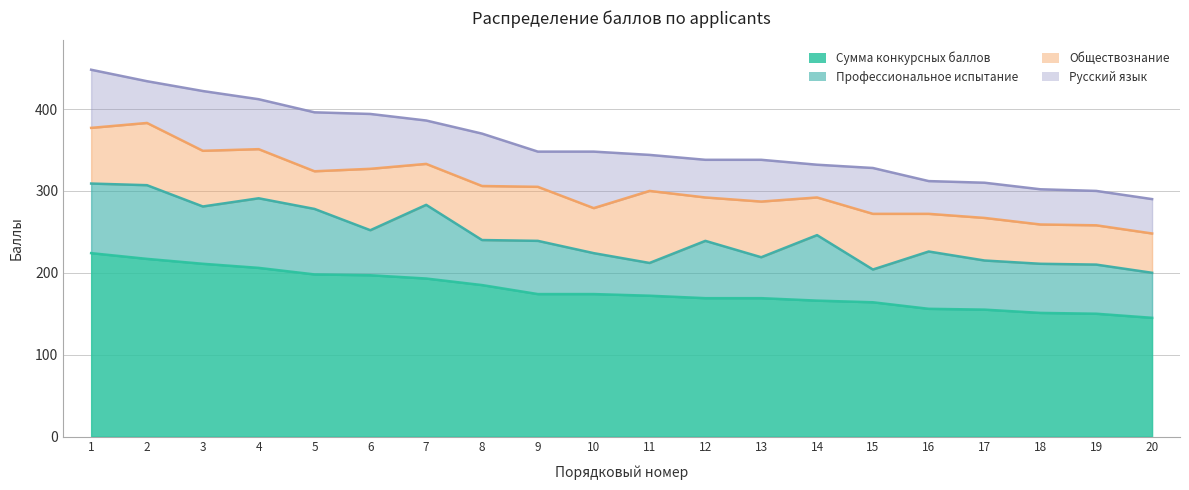

True or false: Русский язык and Сумма конкурсных баллов intersect in this chart.

False